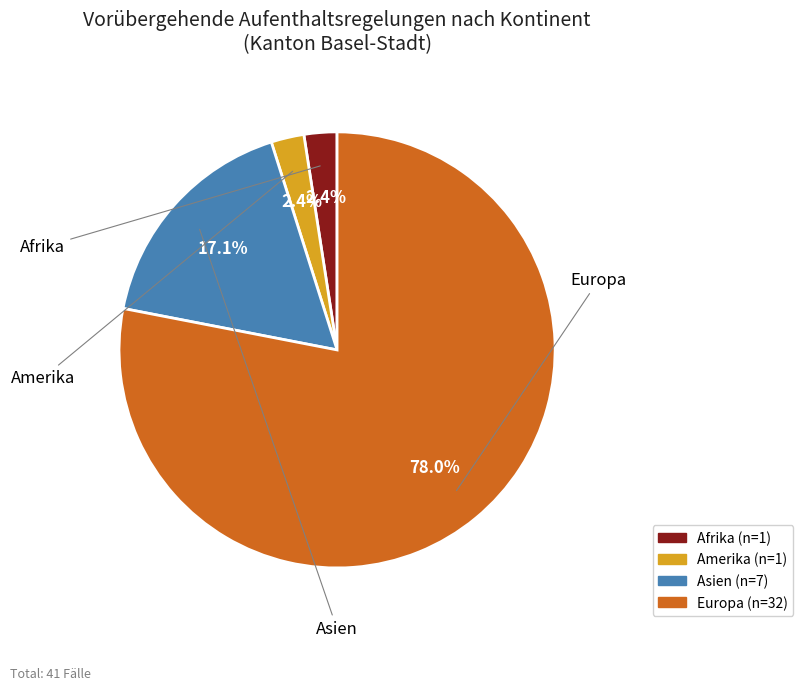

Rank the categories by value from lowest to highest.

Afrika, Amerika, Asien, Europa